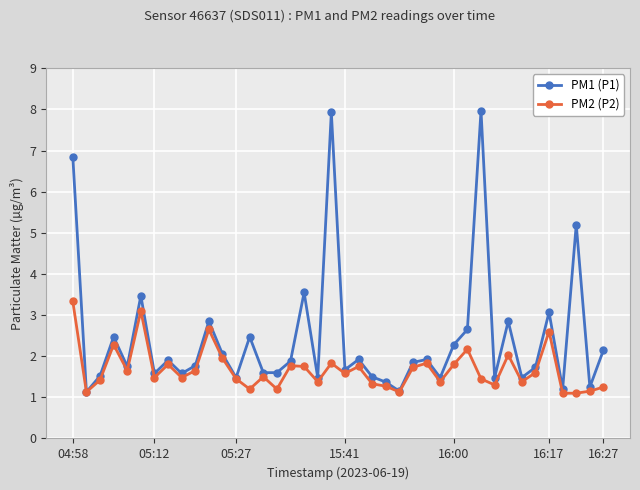

What is the sum of all PM1 (P1) values?

97.1